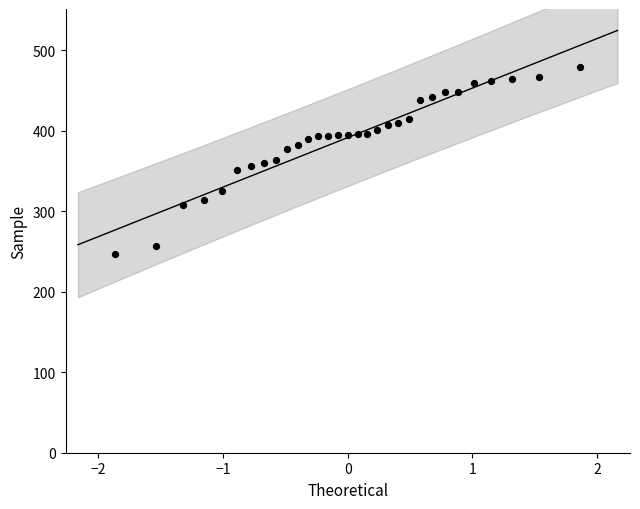

What is the range of X values (max minus min)?

3.7